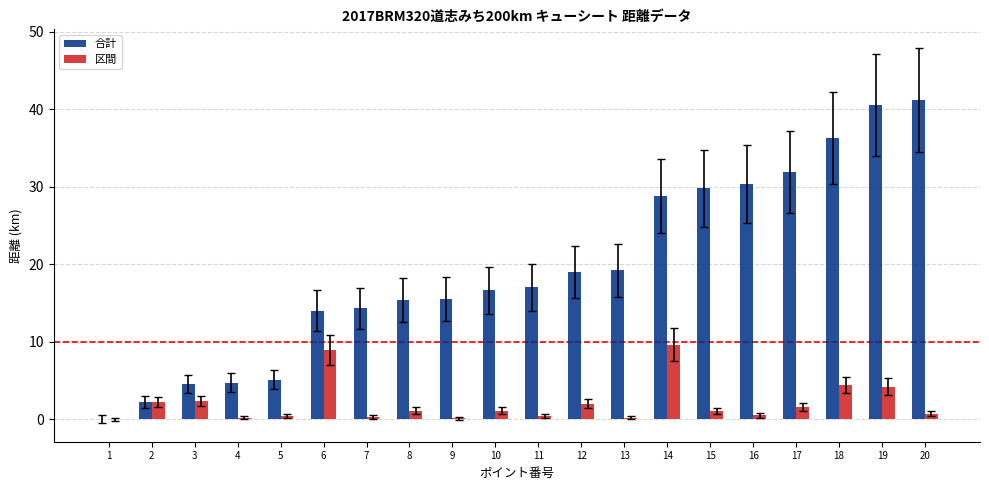

Which series has the widest spread of values?

合計